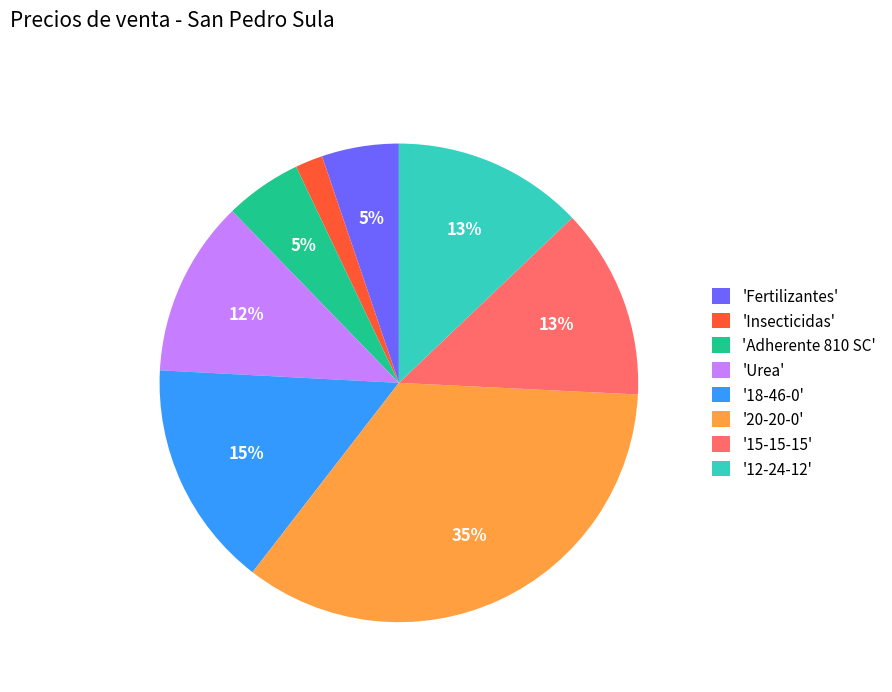

True or false: '12-24-12' accounts for 2% of the total.

False